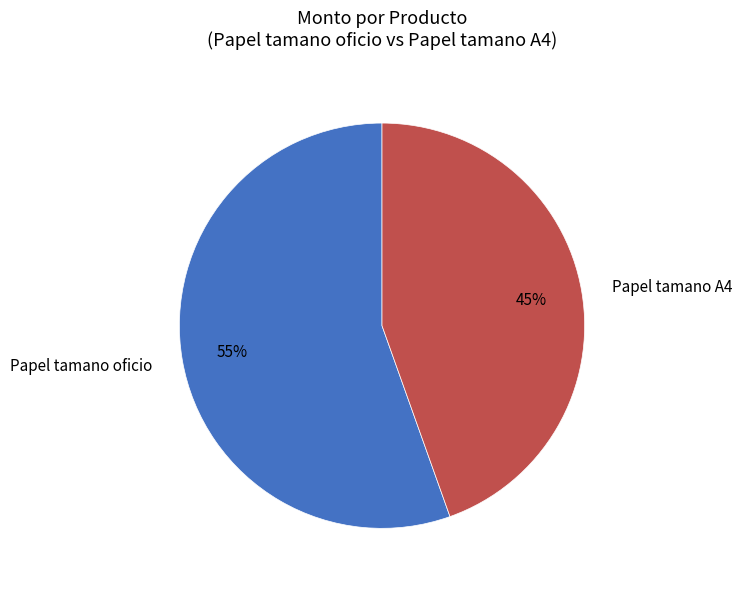

Combined, do Papel tamano oficio and Papel tamano A4 account for over 50%?

Yes